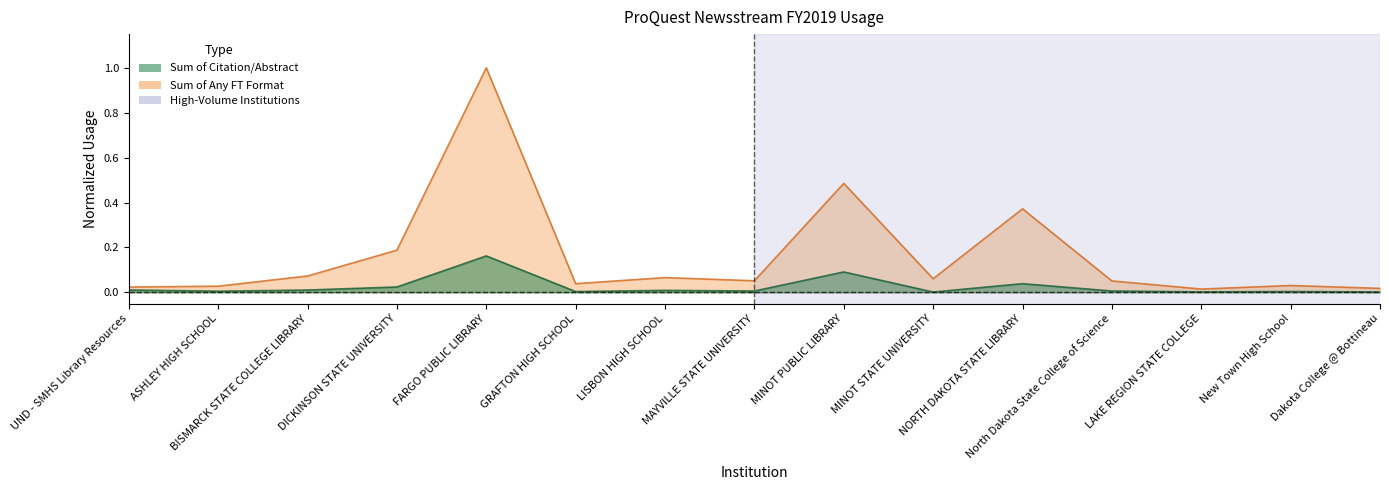

True or false: Sum of Any FT Format and Sum of Citation/Abstract intersect in this chart.

False